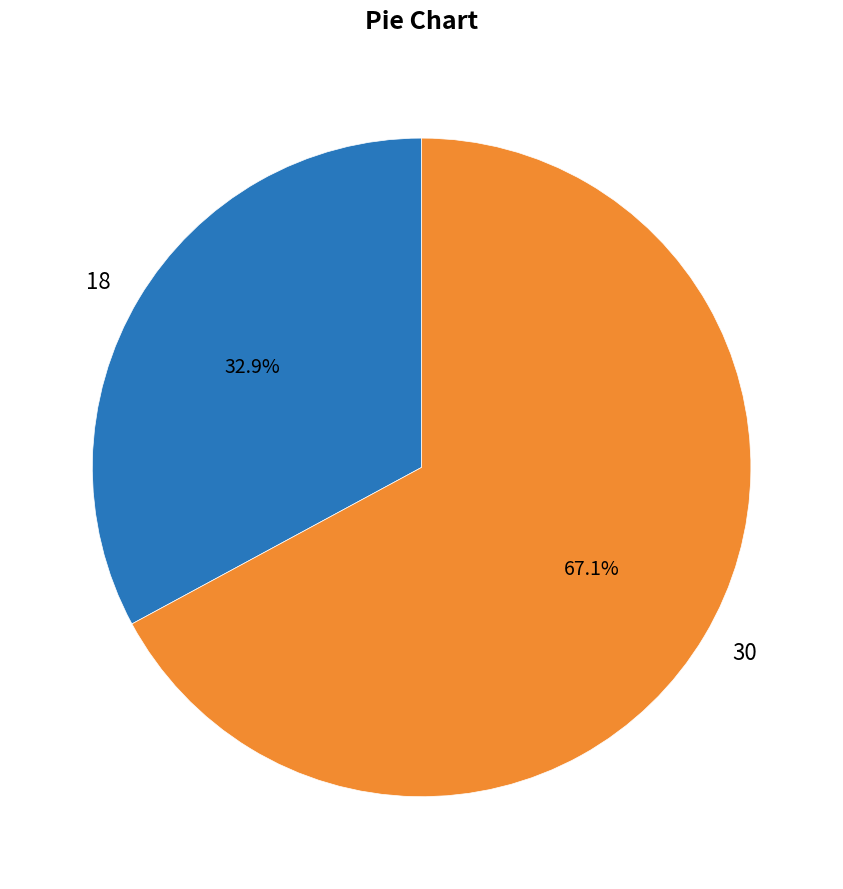

To the nearest percent, what percentage of the pie is 30?

67%